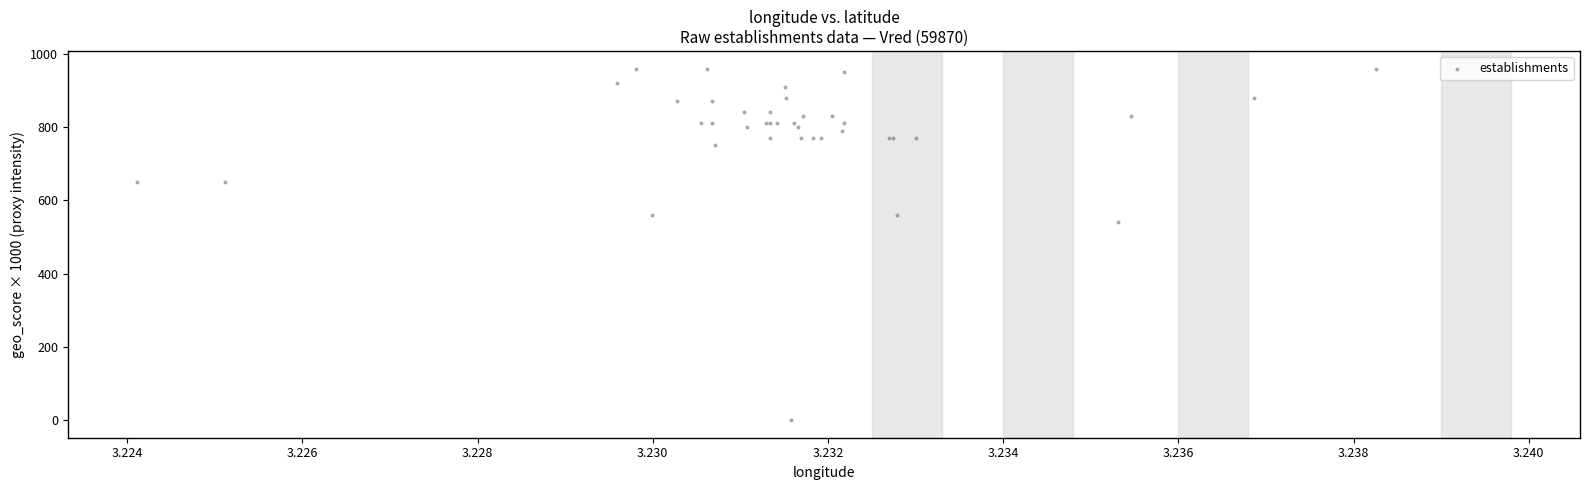

What Y value in the scatter plot is closest to 480?

540